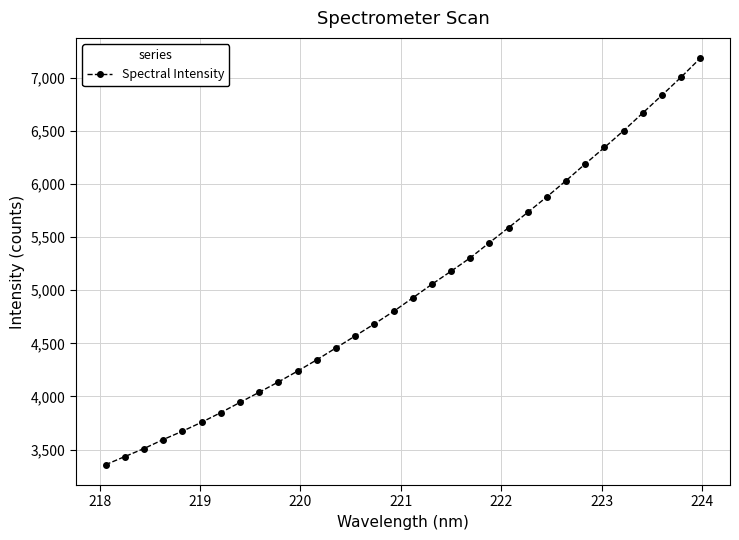

What is the greatest value displayed?

7186.3